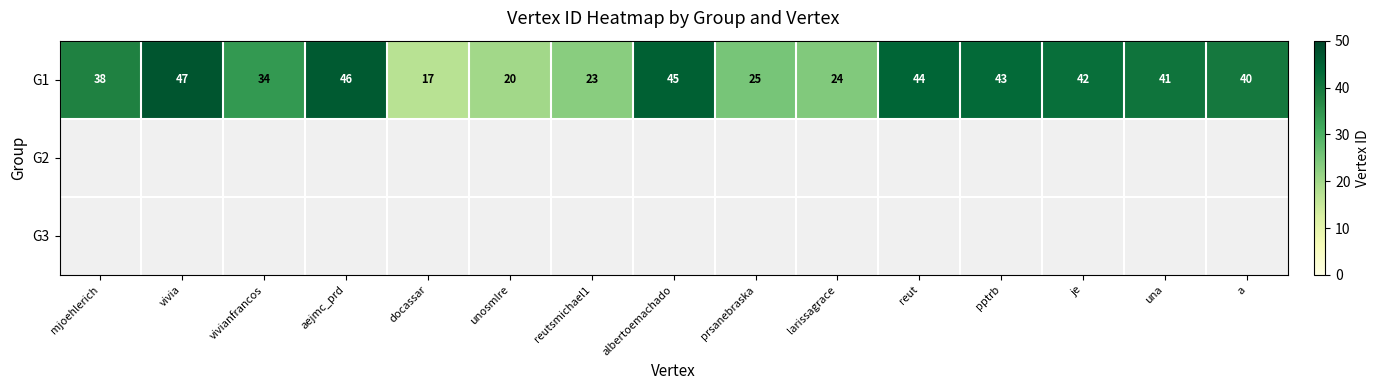

Which category has the highest value in the G1 series?

vivia